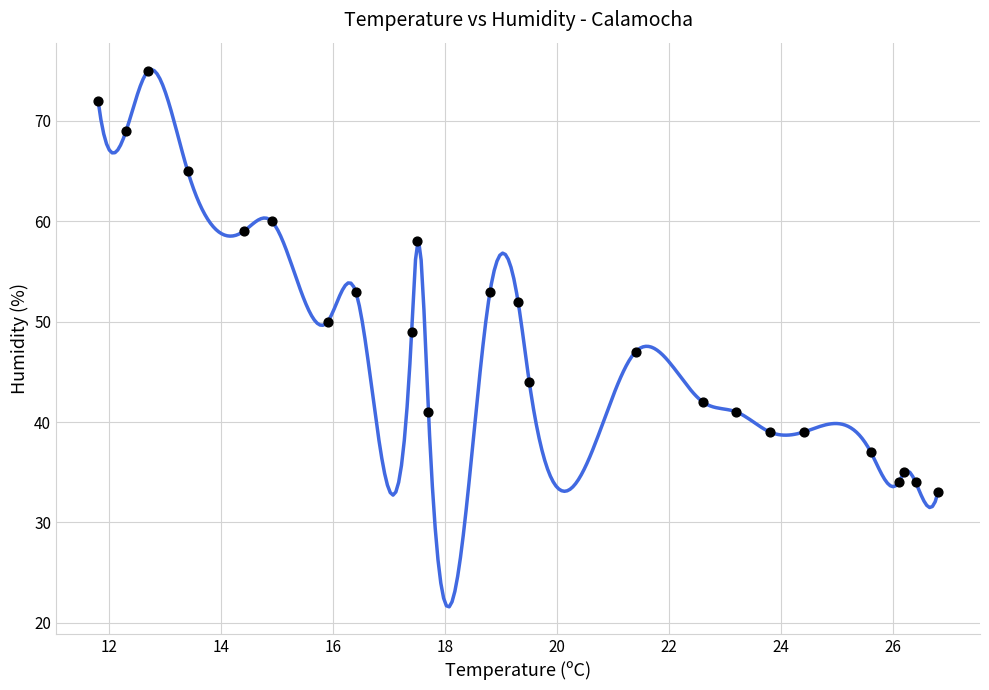

What is the range of Y values (max minus min)?

42